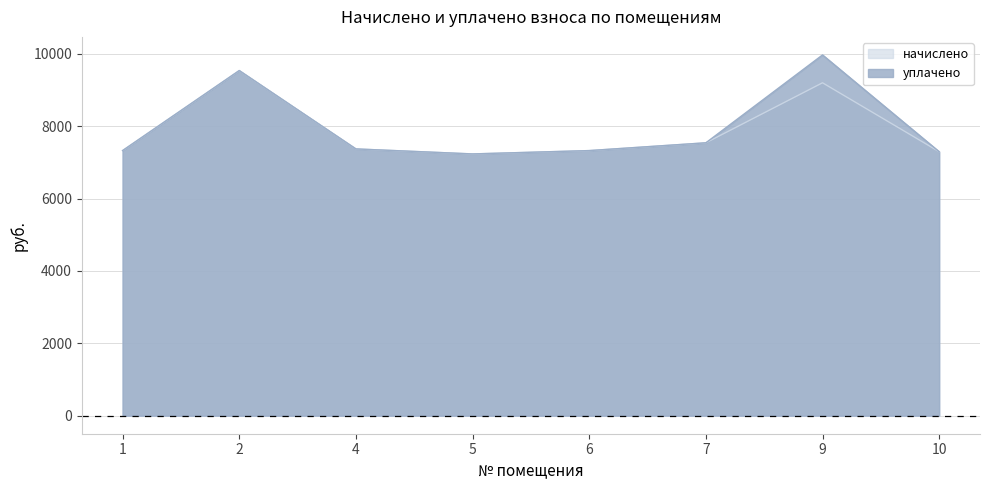

Where is the first local minimum for уплачено?

5